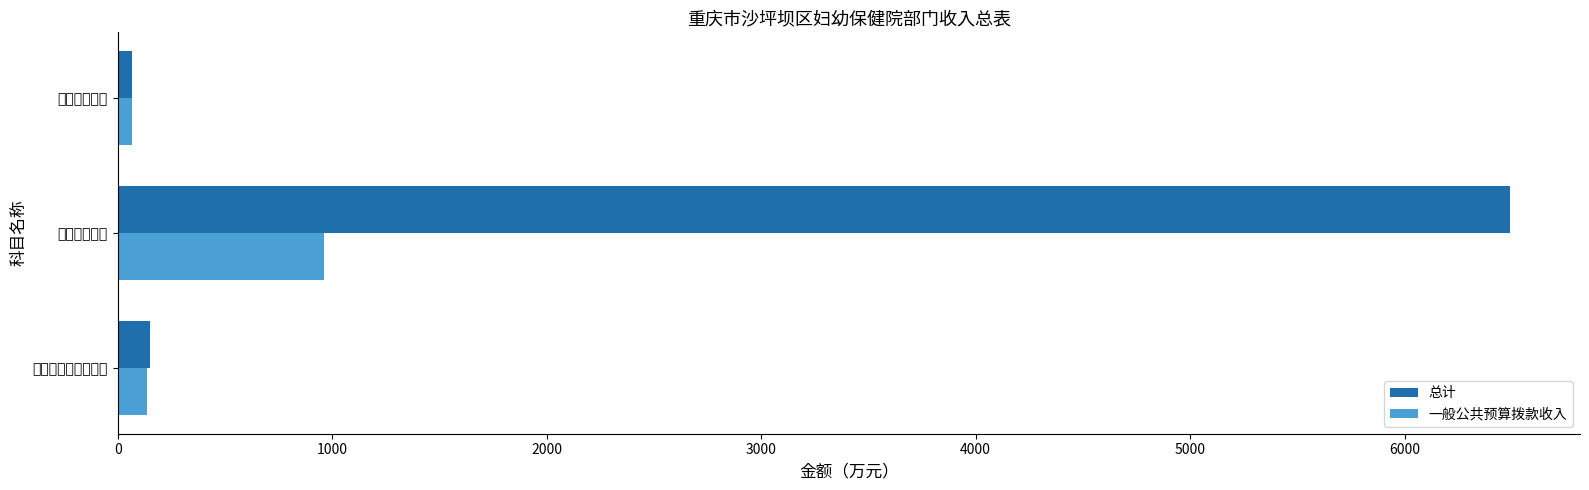

At how many categories does at least one series exceed 2835?

1